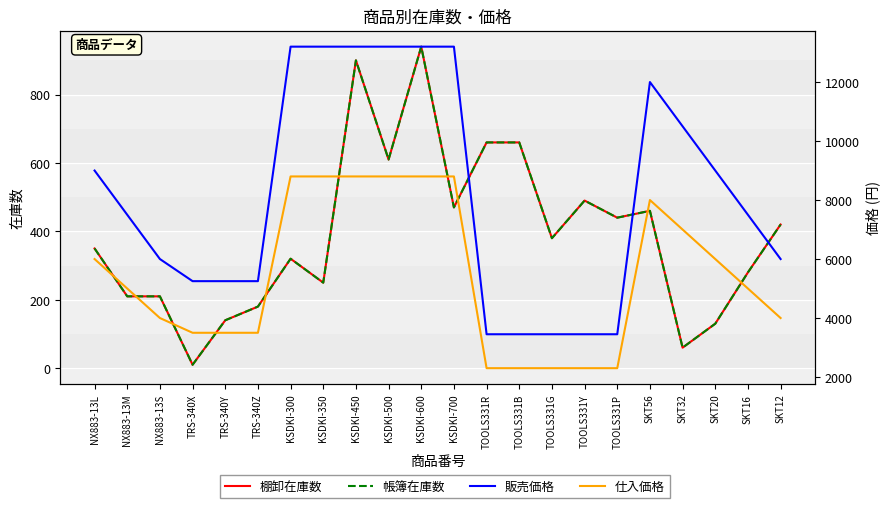

The 棚卸在庫数 series shows 130 at SKT20. True or false?

True